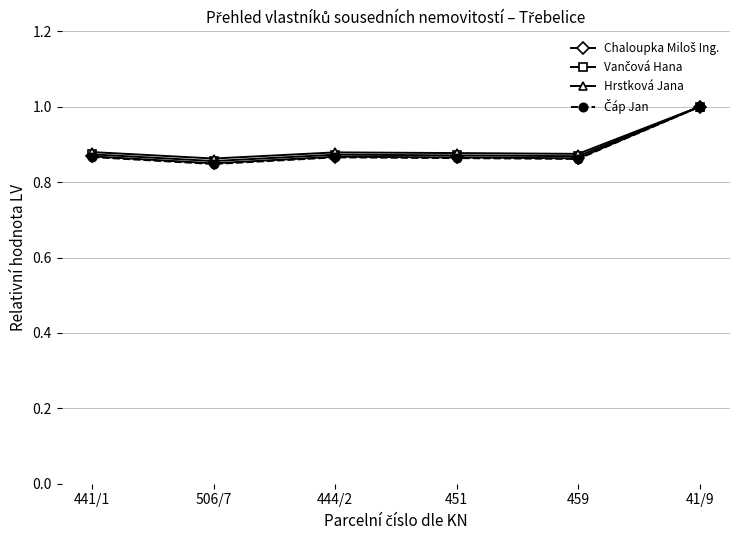

Does the chart display data point markers on the line(s)?

Yes